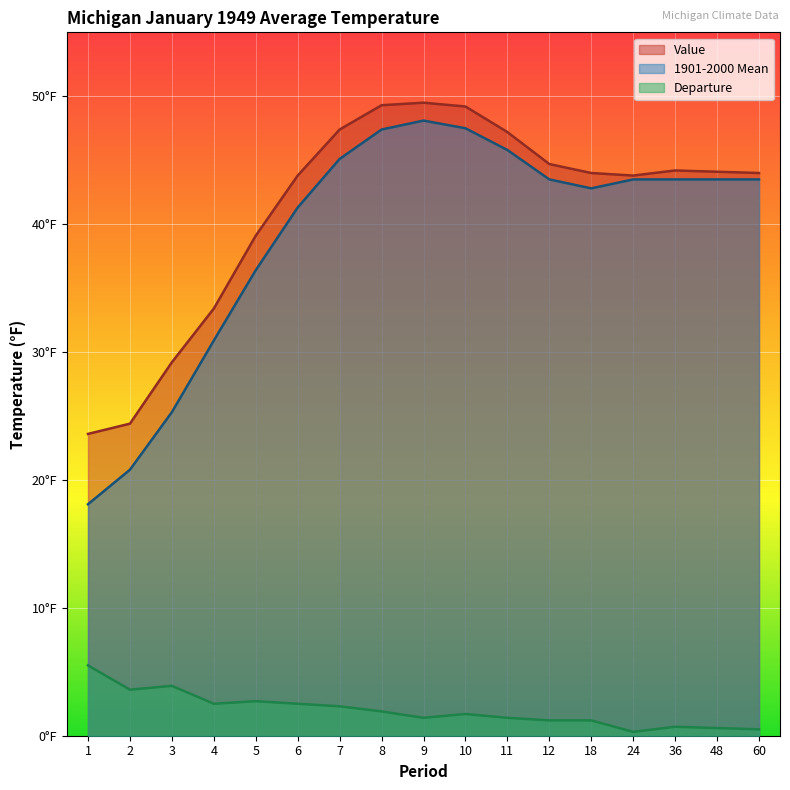

How many lines are shown in the chart?

3